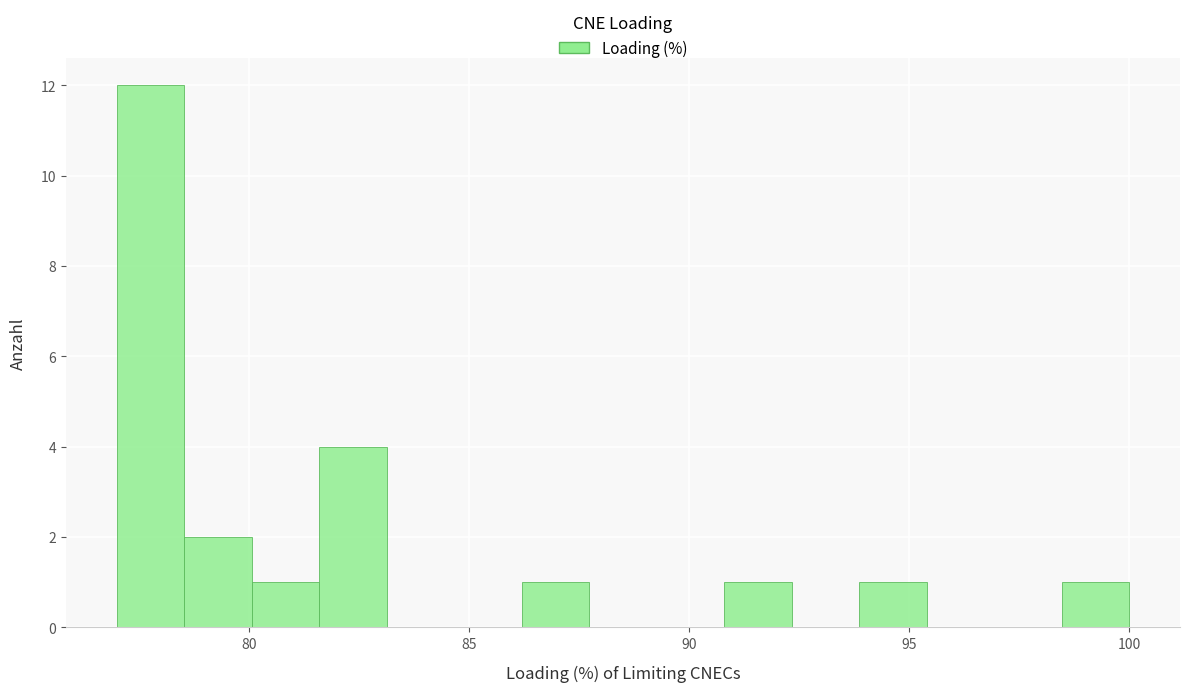

Read against the x-axis, roughly where is the centre of the tallest bar?

78.0